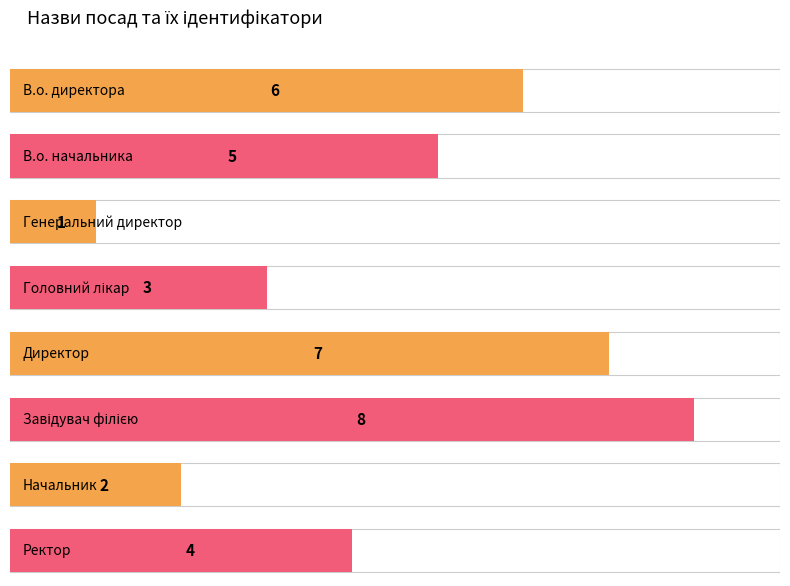

What position from the right is В.о. директора?

8